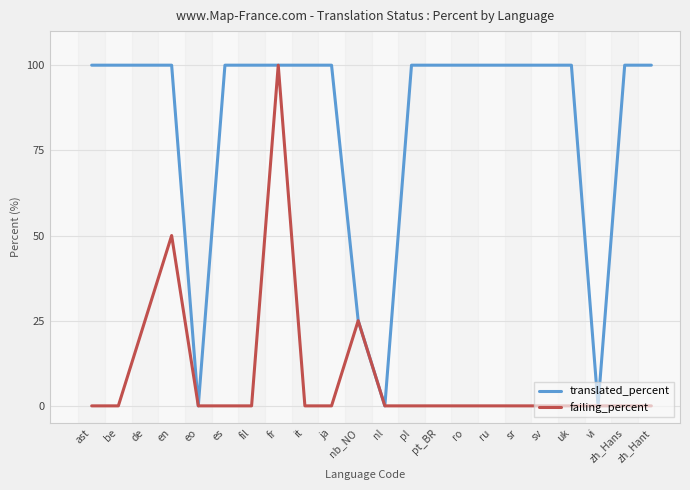

What are all the series names shown in the legend?

translated_percent, failing_percent